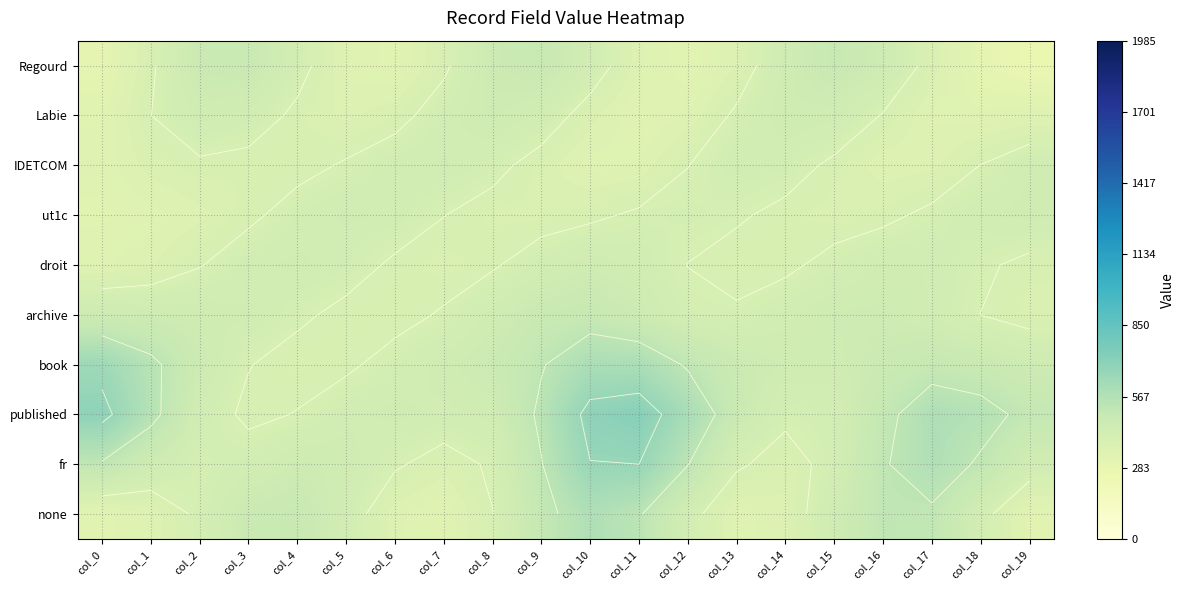

What is the total value across all series at col_10?

4986.7